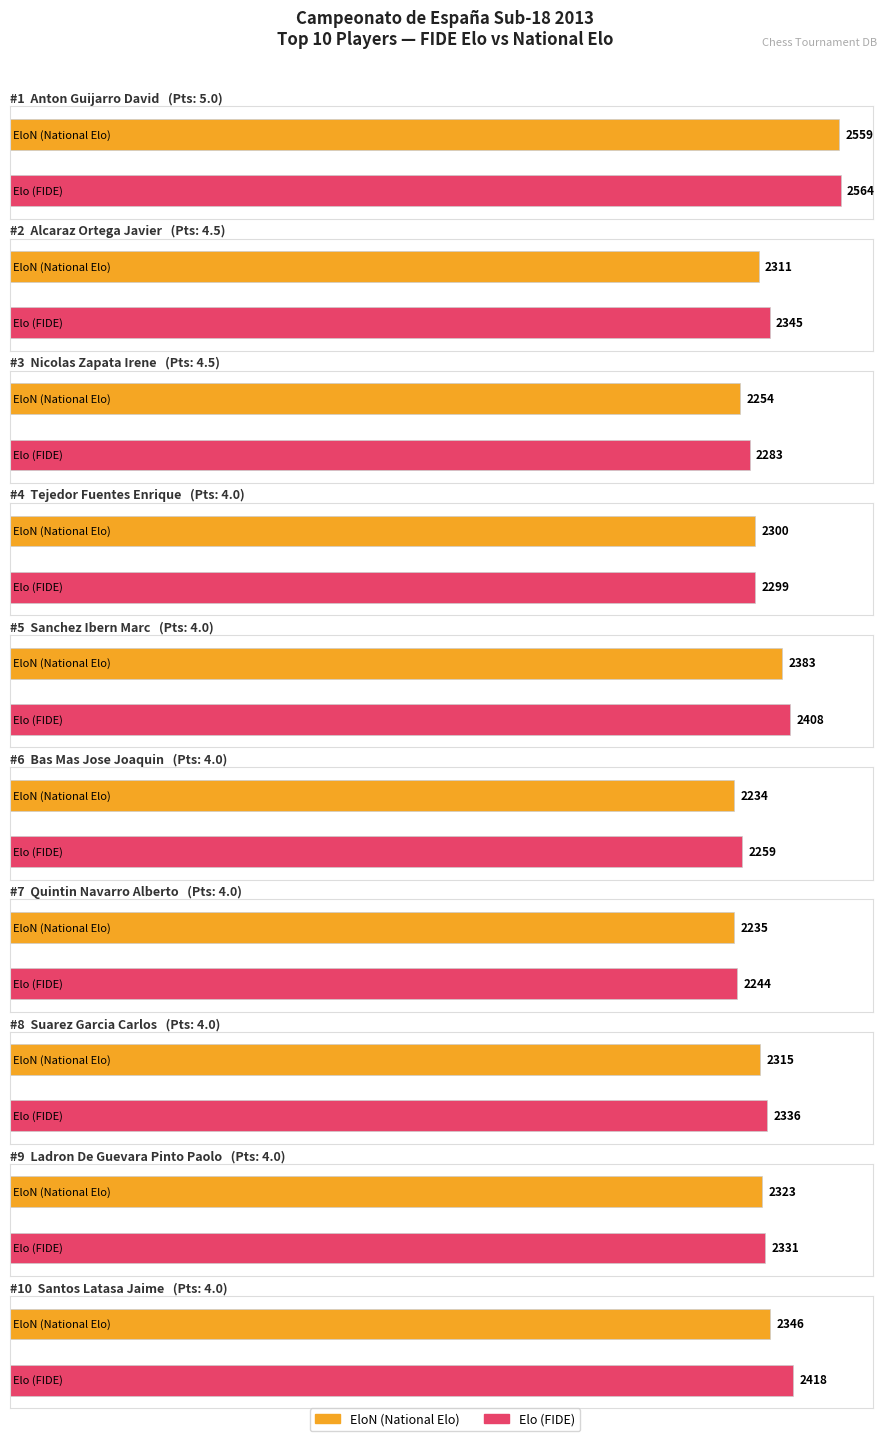

At which label does Average utilization reach its peak?

Anton Guijarro David